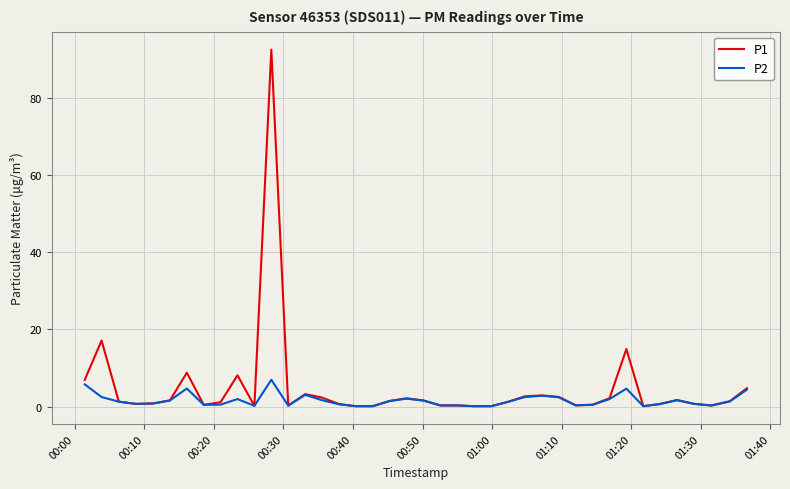

Which series has the largest range (max minus min)?

P1